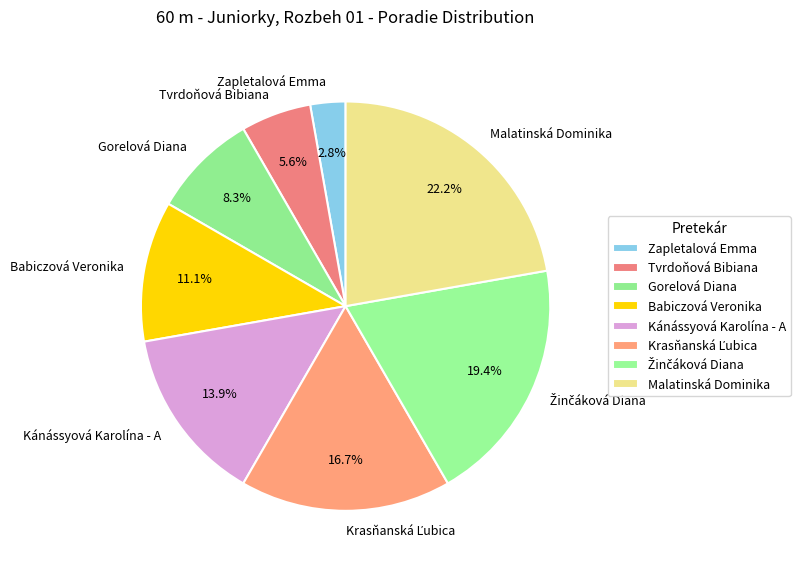

How many segments does this pie chart have?

8